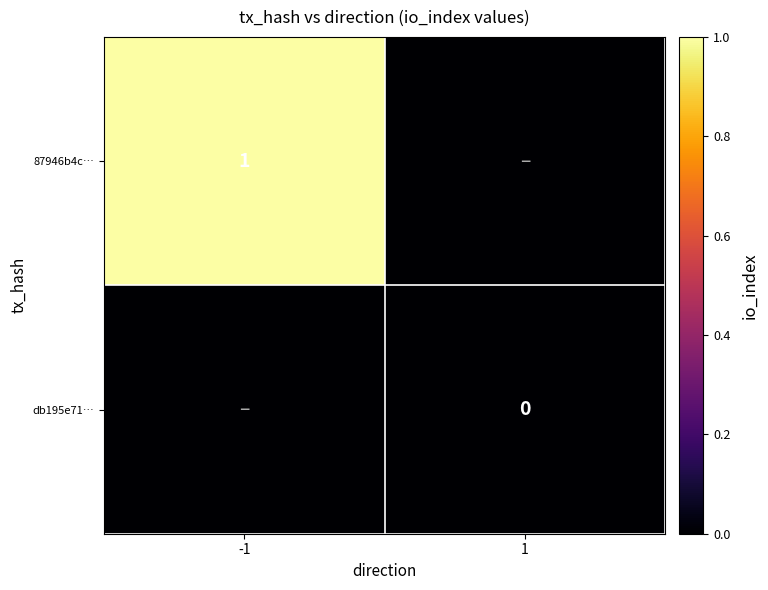

The value of 87946b4c… at -1 is 2. True or false?

False